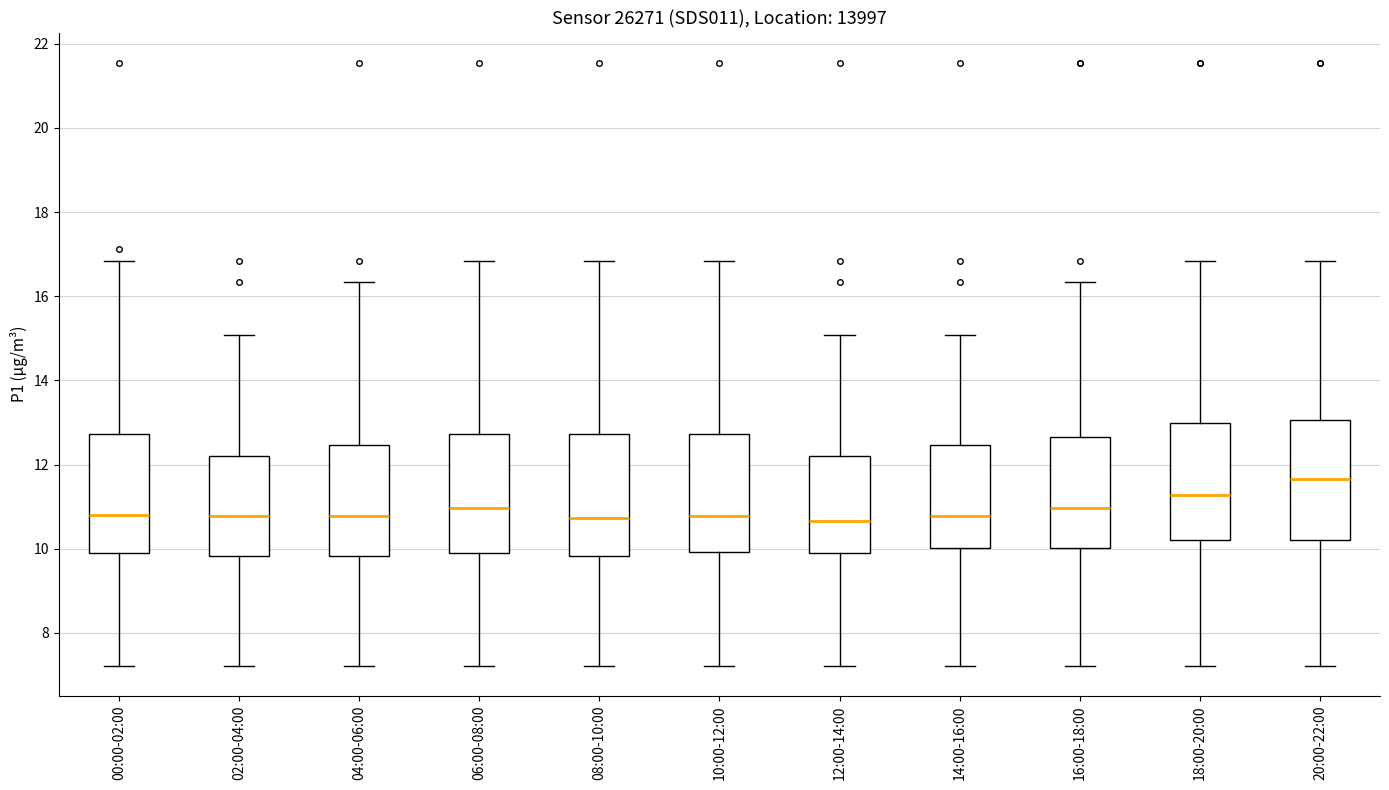

Reading left to right, transcribe this box plot: for each box, give where its median line is, the range the box spans, and where its two whiskers end, as read against the y-axis. The values are not printed on the chart, so give them approximately, as read against the axis.

00:00-02:00: median 10.8, box 10.0 to 12.8, whiskers 7.2 to 16.8
02:00-04:00: median 10.8, box 9.8 to 12.2, whiskers 7.2 to 15.0
04:00-06:00: median 10.8, box 9.8 to 12.4, whiskers 7.2 to 16.4
06:00-08:00: median 11.0, box 10.0 to 12.8, whiskers 7.2 to 16.8
08:00-10:00: median 10.8, box 9.8 to 12.8, whiskers 7.2 to 16.8
10:00-12:00: median 10.8, box 10.0 to 12.8, whiskers 7.2 to 16.8
12:00-14:00: median 10.6, box 10.0 to 12.2, whiskers 7.2 to 15.0
14:00-16:00: median 10.8, box 10.0 to 12.4, whiskers 7.2 to 15.0
16:00-18:00: median 11.0, box 10.0 to 12.6, whiskers 7.2 to 16.4
18:00-20:00: median 11.2, box 10.2 to 13.0, whiskers 7.2 to 16.8
20:00-22:00: median 11.6, box 10.2 to 13.0, whiskers 7.2 to 16.8